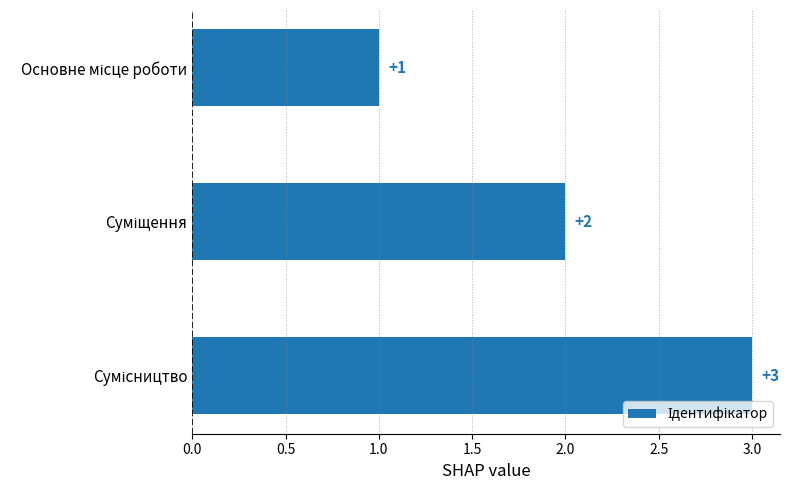

What is the greatest value displayed?

3